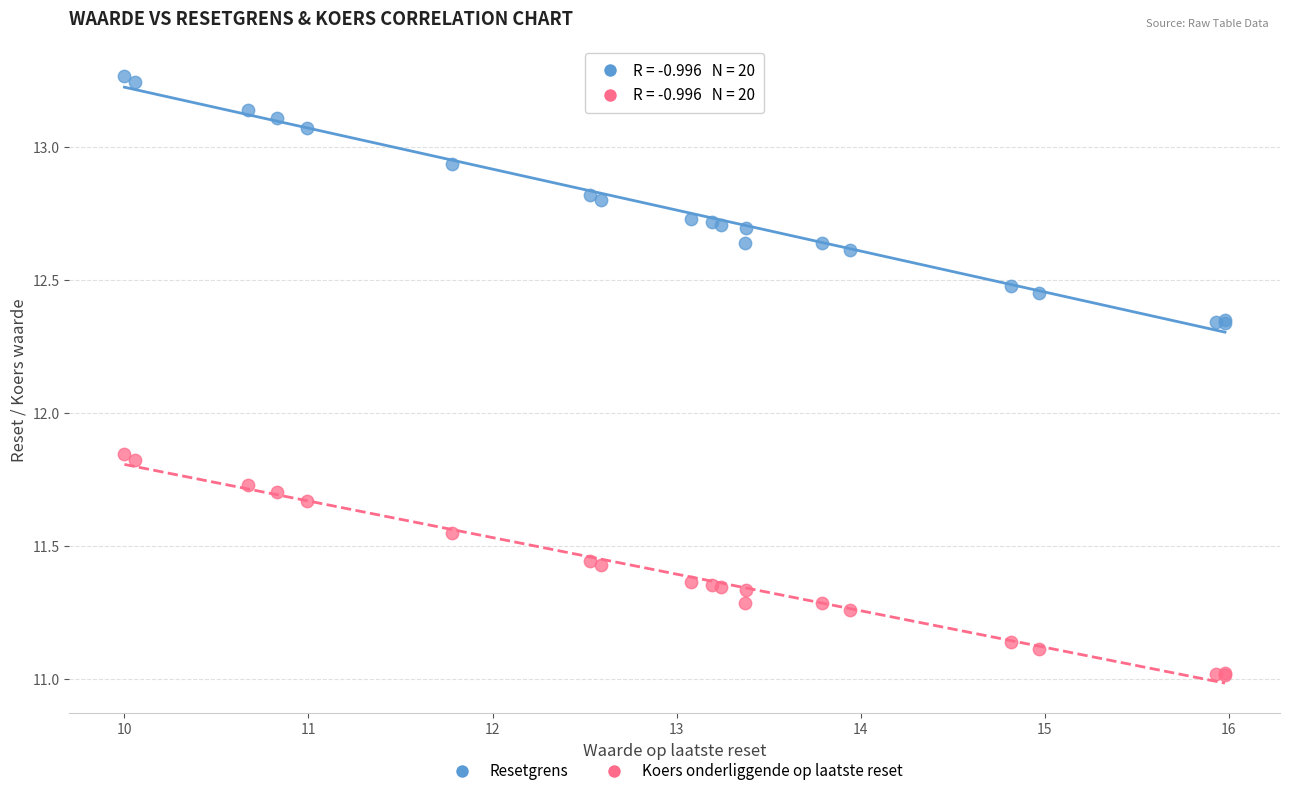

Which series reaches the maximum Y coordinate?

Resetgrens